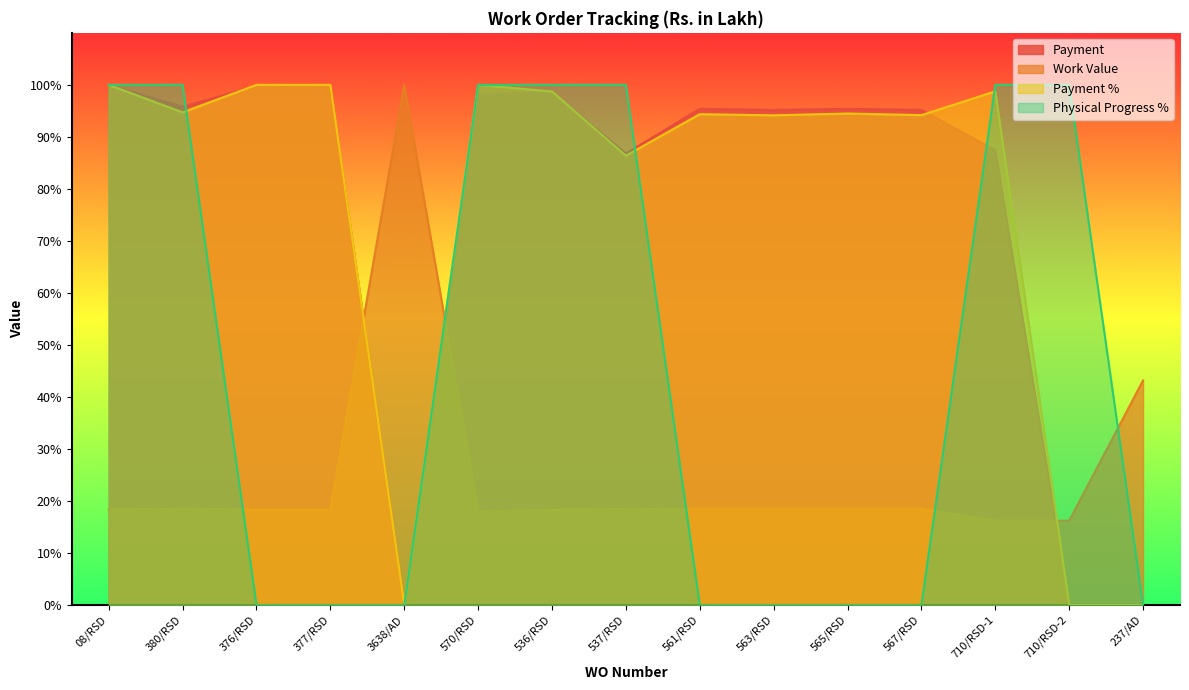

Read the Physical Progress % value at 710/RSD-2.

100.0